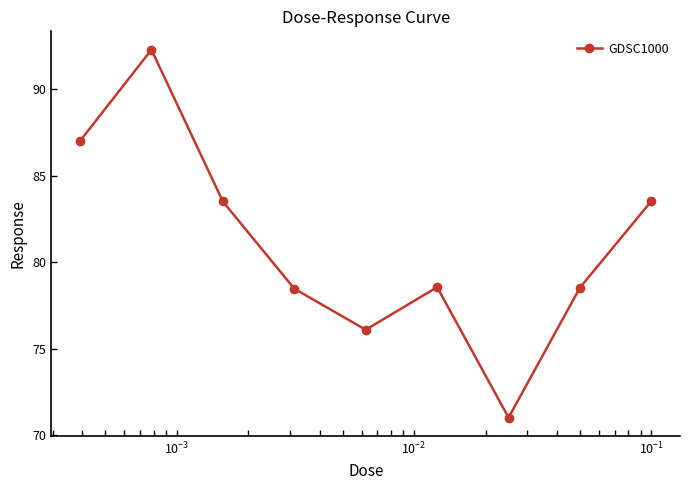

How many lines are shown in the chart?

1